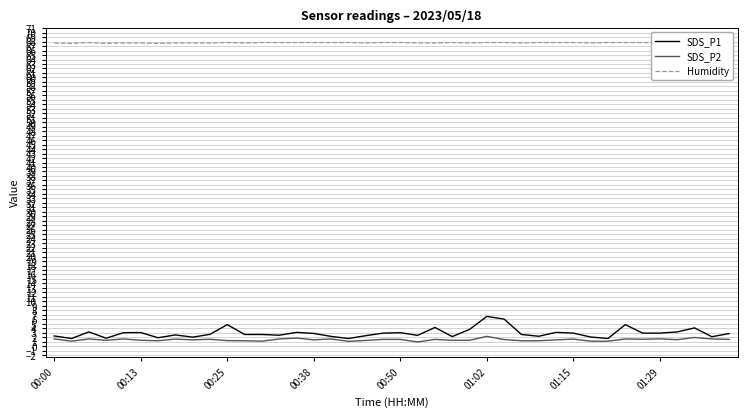

The SDS_P1 series shows 2.3 at 00:00. True or false?

True